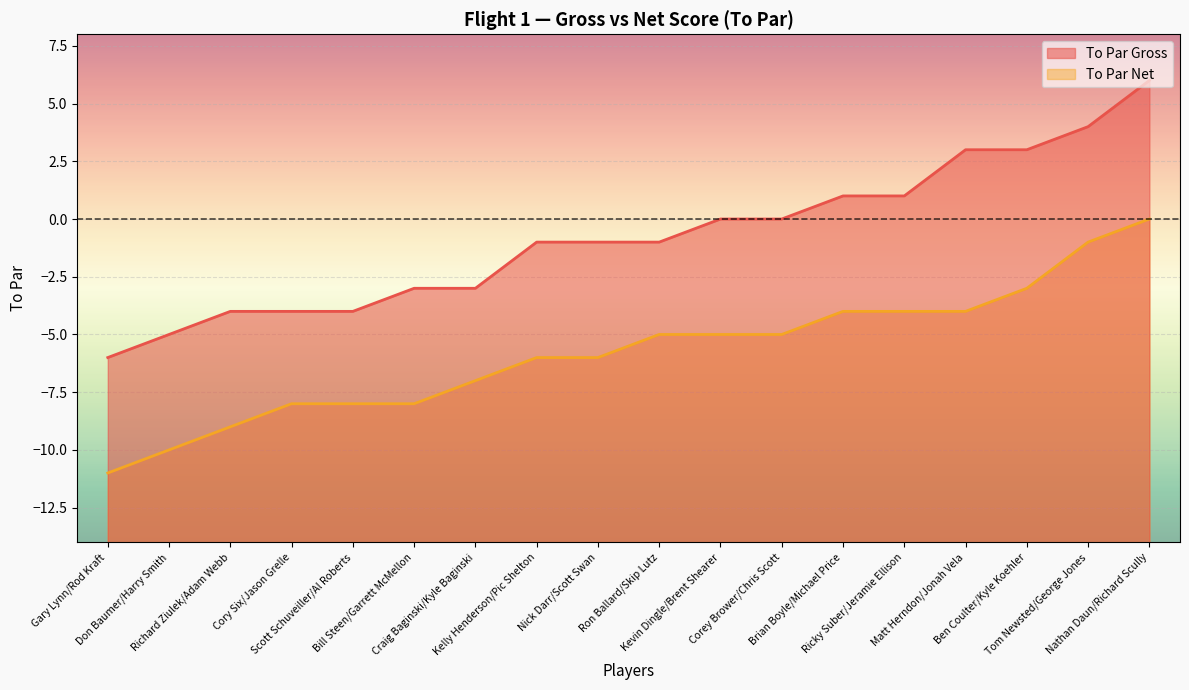

Between Corey Brower/Chris Scott and Bill Steen/Garrett McMellon, which is larger?

Corey Brower/Chris Scott